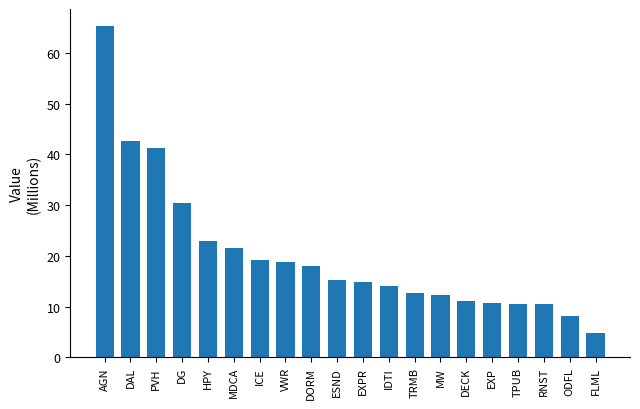

What is the label of the 17th bar from the right?

DG